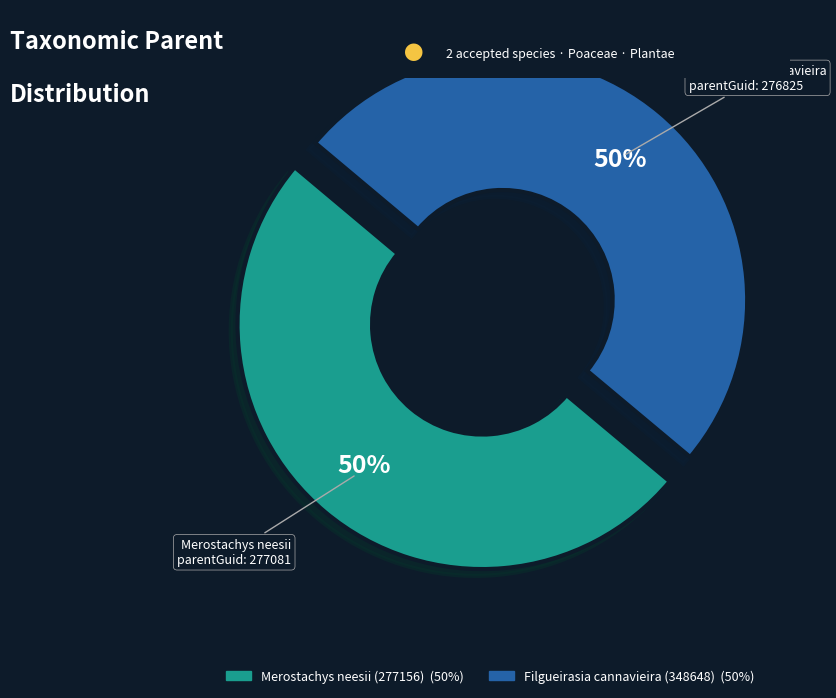

True or false: Merostachys neesii (277156) accounts for 50% of the total.

True